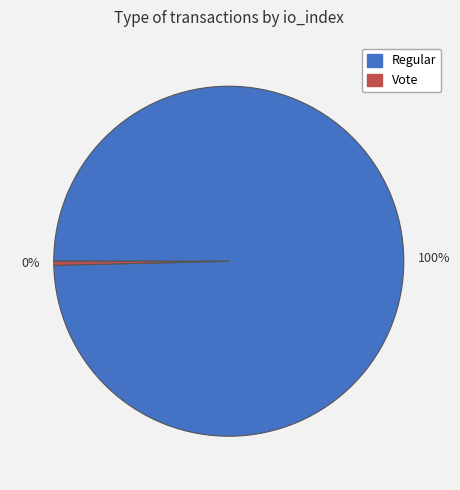

Does Vote represent more than half of the total?

No